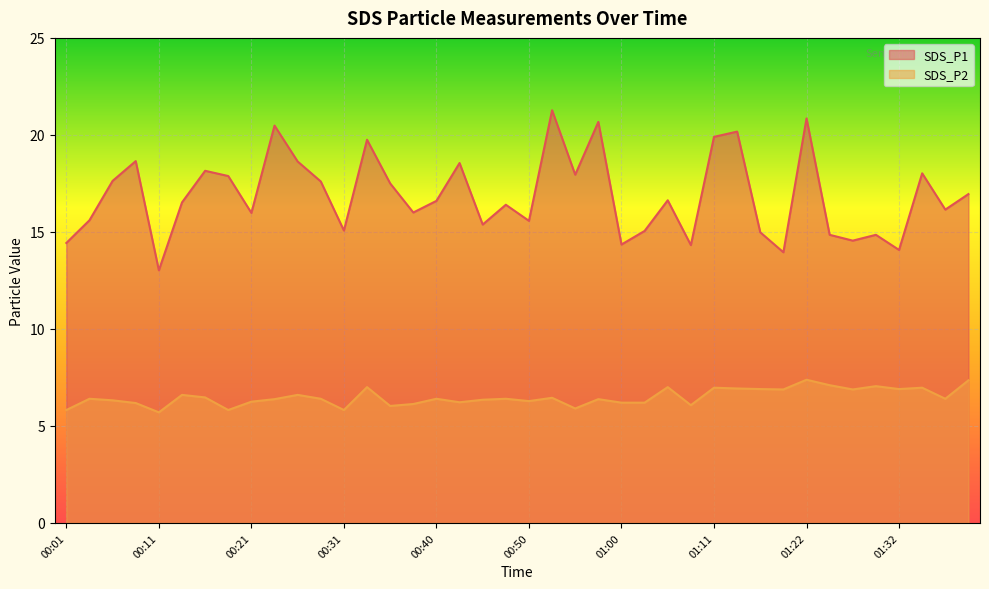

Rank the categories by SDS_P1 value from lowest to highest.

00:11, 01:19, 01:32, 01:08, 01:00, 00:01, 01:27, 01:25, 01:30, 01:16, 01:03, 00:31, 00:45, 00:50, 00:04, 00:21, 00:38, 01:37, 00:48, 00:13, 00:40, 01:05, 01:40, 00:35, 00:28, 00:06, 00:18, 00:55, 01:35, 00:16, 00:43, 00:26, 00:09, 00:33, 01:11, 01:13, 00:23, 00:58, 01:22, 00:53